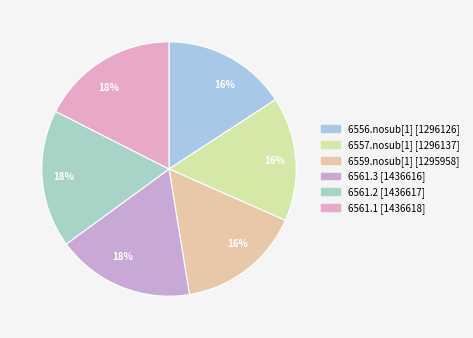

Count the number of slices in the pie.

6